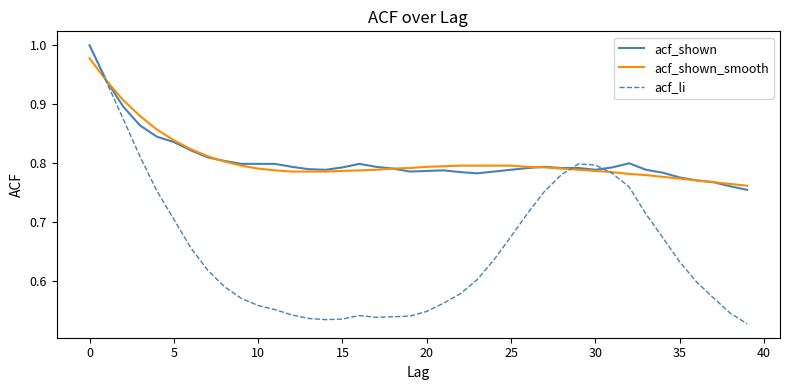

Which series has the widest spread of values?

acf_li